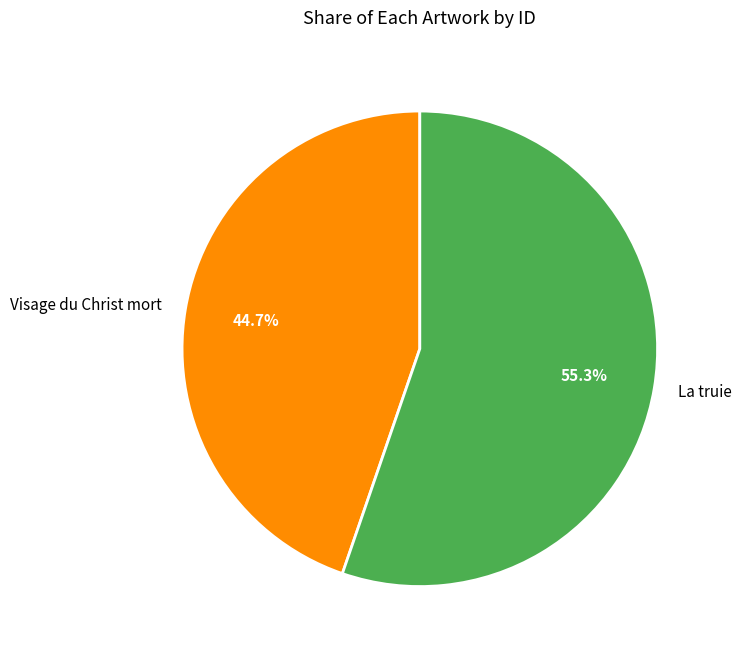

Which slice is the smallest?

Visage du Christ mort